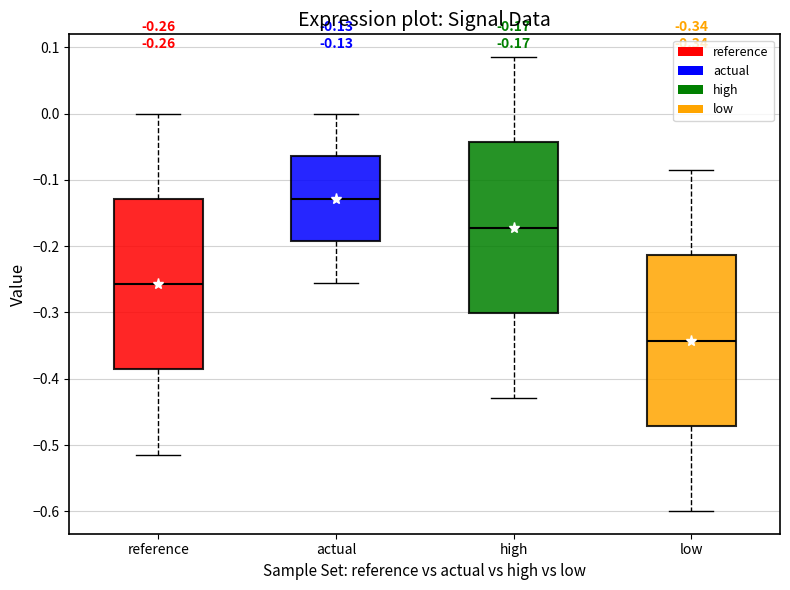

Which box's median line is the highest?

actual